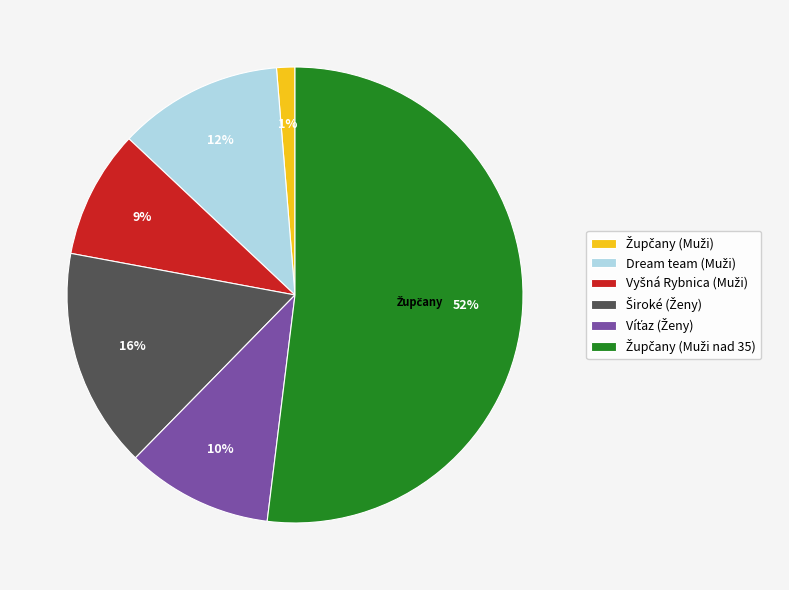

To the nearest percent, what is the average slice percentage?

17%